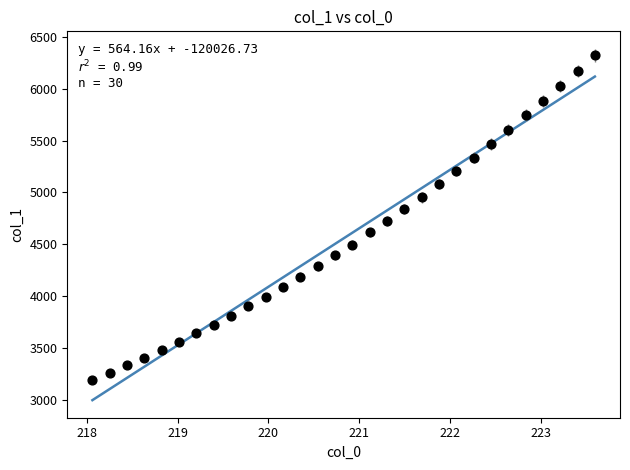

What is the range of X values (max minus min)?

5.5